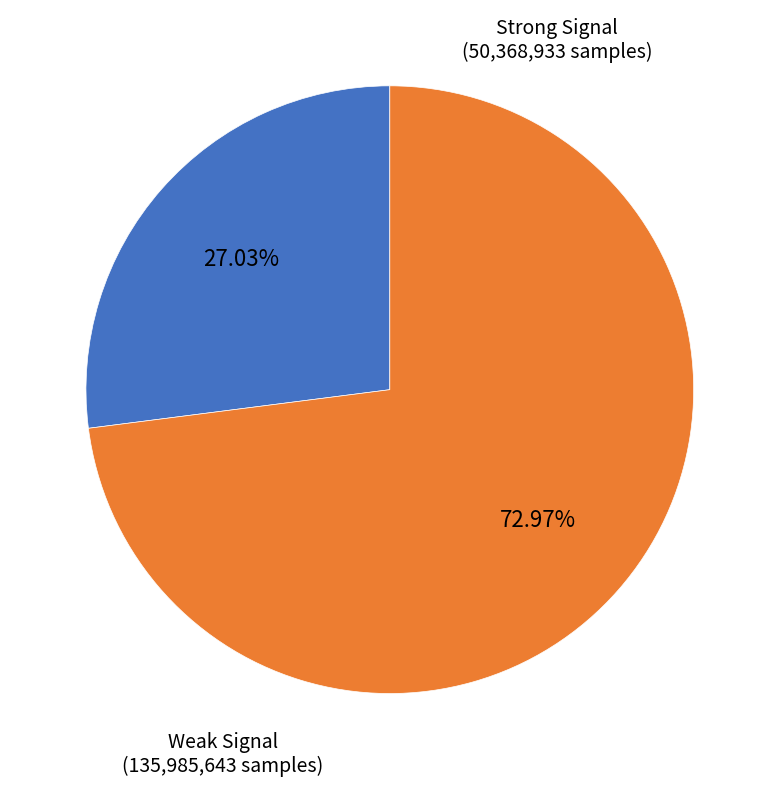

How many segments does this pie chart have?

2